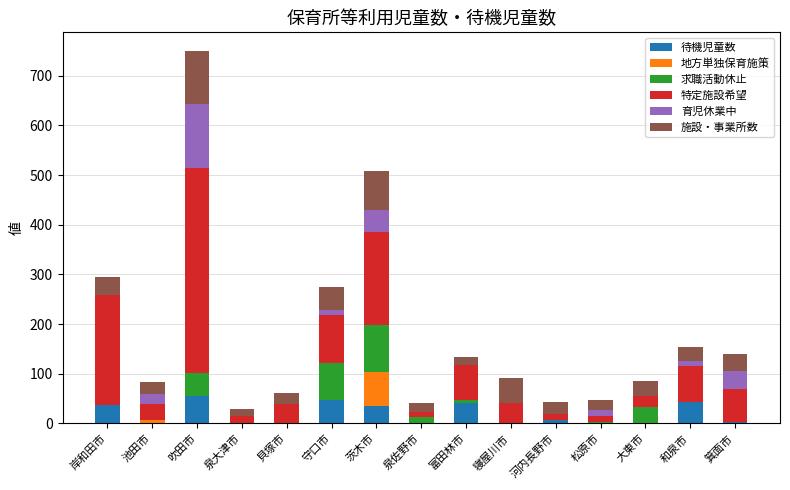

The 待機児童数 series shows 0 at 貝塚市. True or false?

True